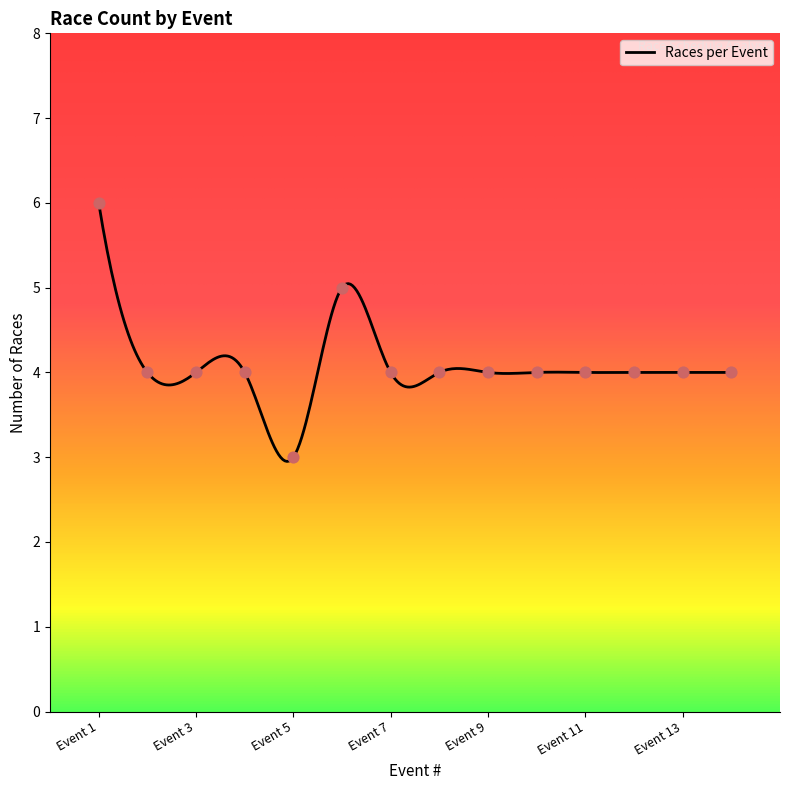

What is the minimum value shown in the chart?

3.0